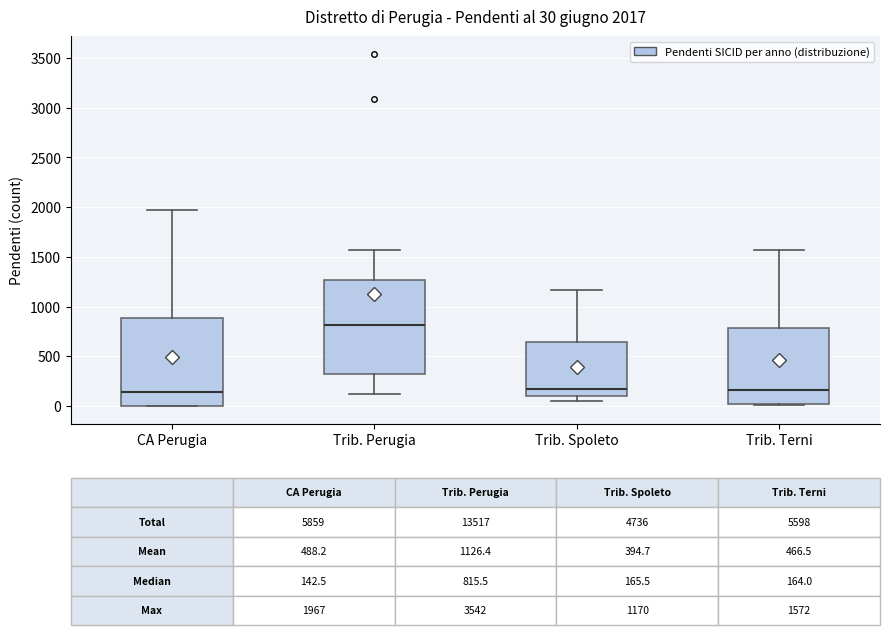

Which box is the tallest, from its lower edge to its upper edge?

Trib. Perugia